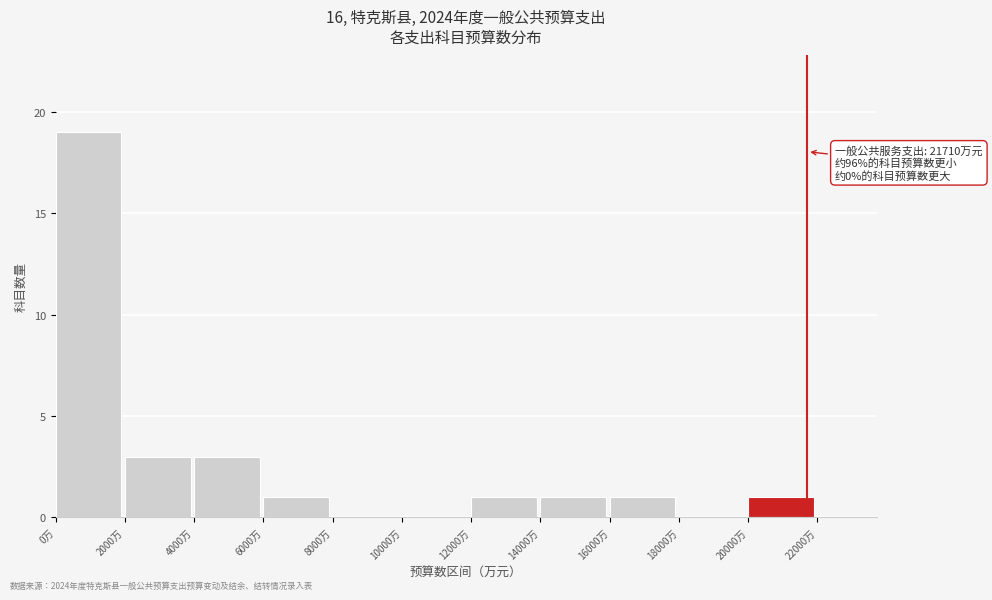

Over which range of the x-axis is the bar tallest?

0 to 2000